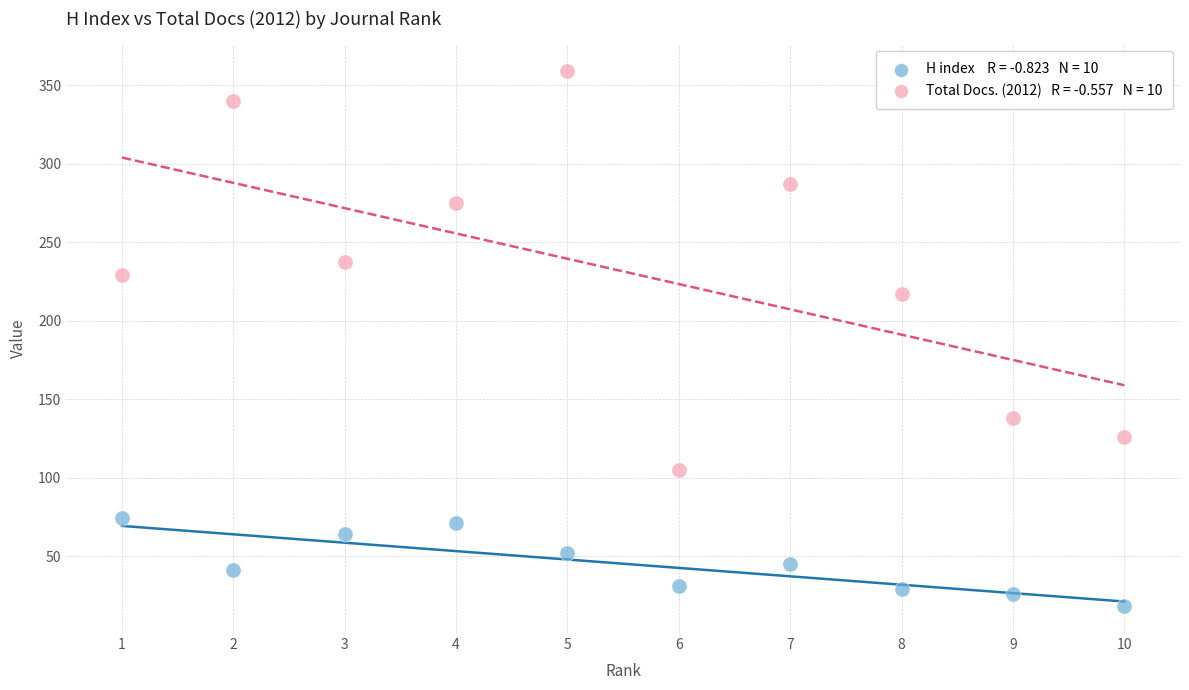

Across all data points, what is the range of X values (max minus min)?

9